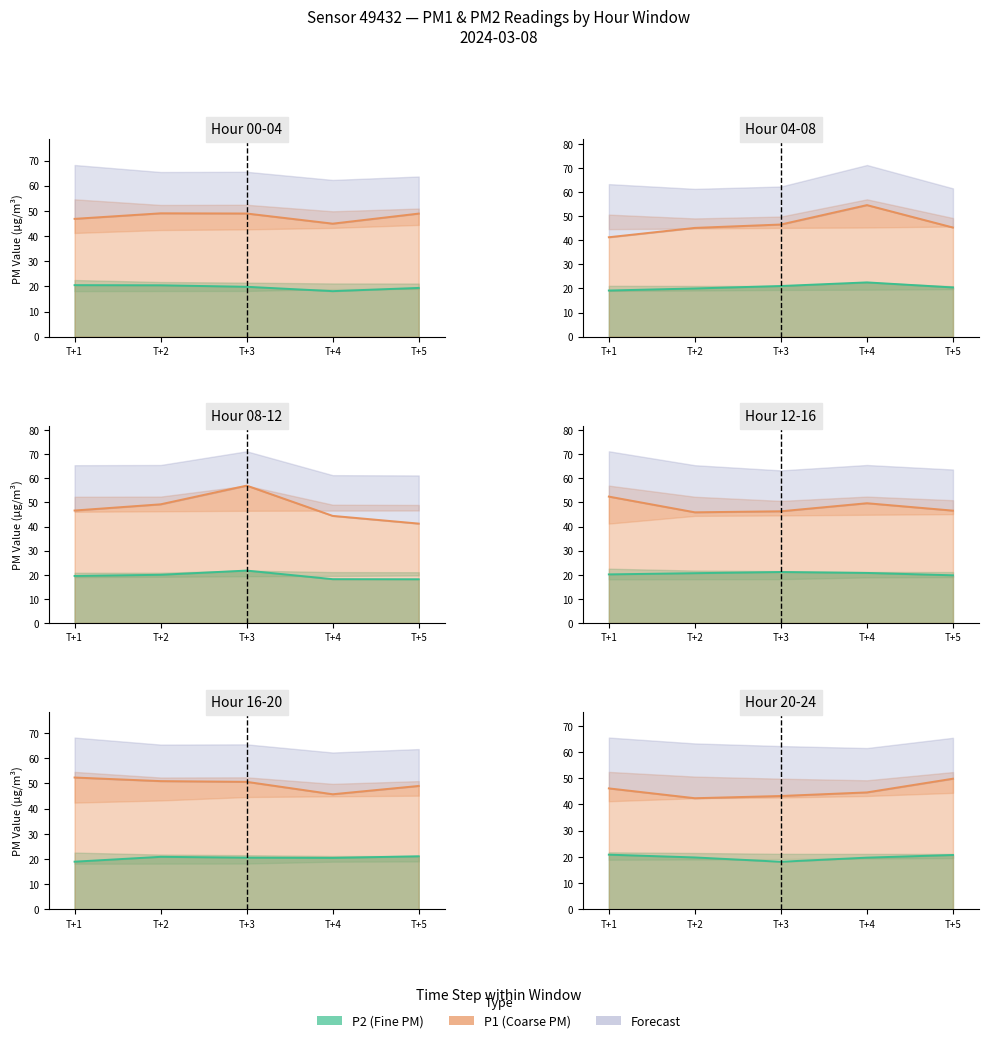

What is the value of the P1 (Coarse PM) point at the 3rd from the left?

43.2